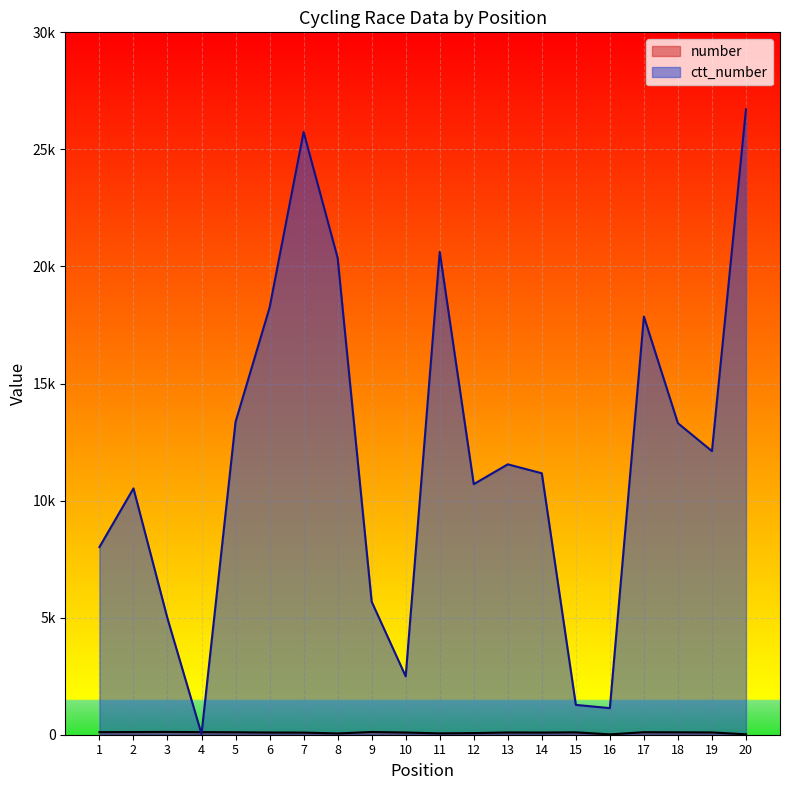

What is the total value across all series at 15?

1376